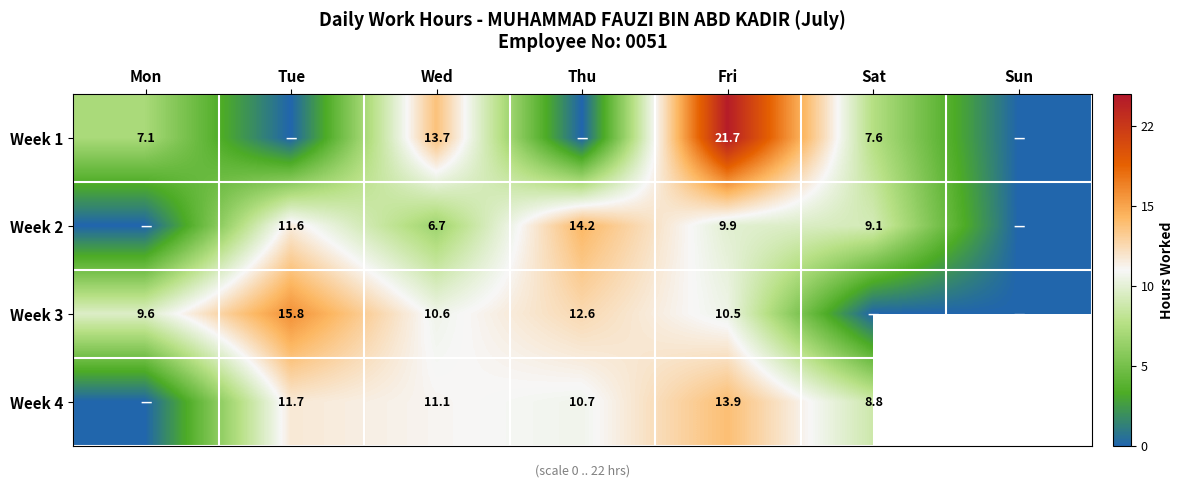

List the series in order of their overall mean, lowest first.

Week 1, Week 2, Week 3, Week 4